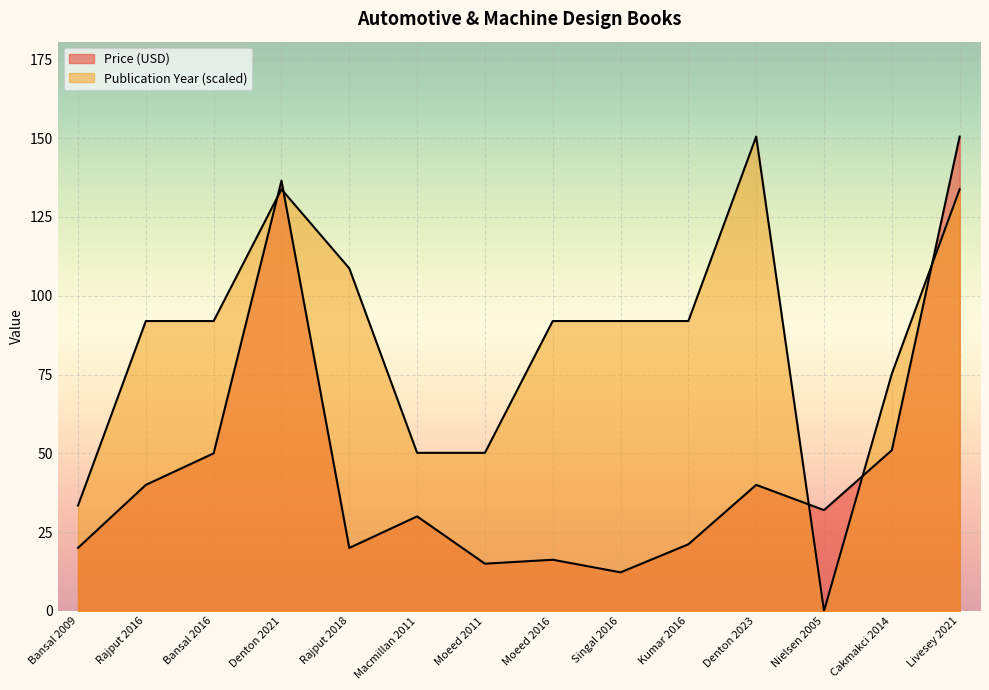

Between Denton 2023 and Nielsen 2005, which series saw the biggest shift?

Publication Year